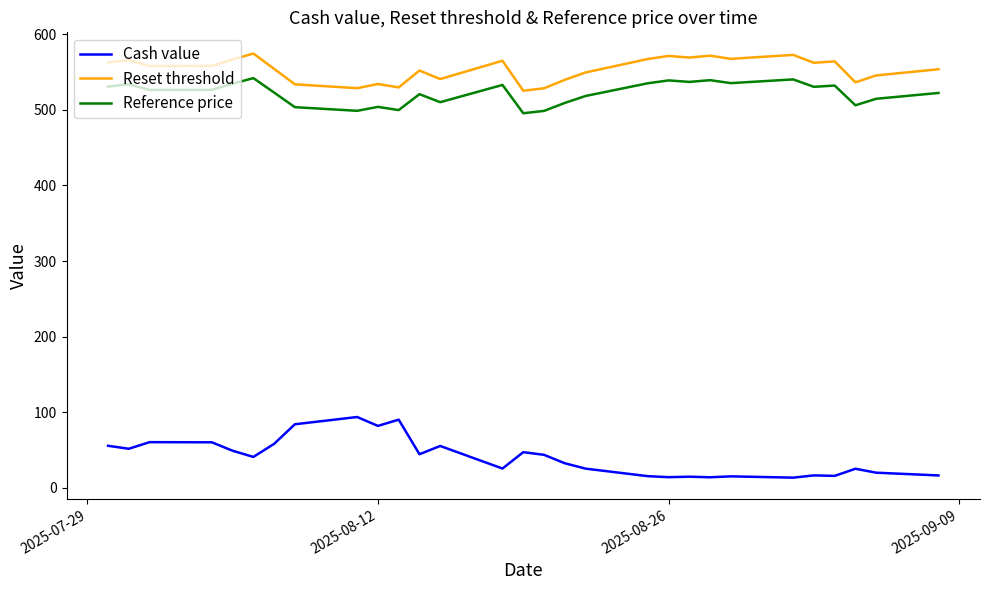

Which series has the largest total across all categories?

Reset threshold